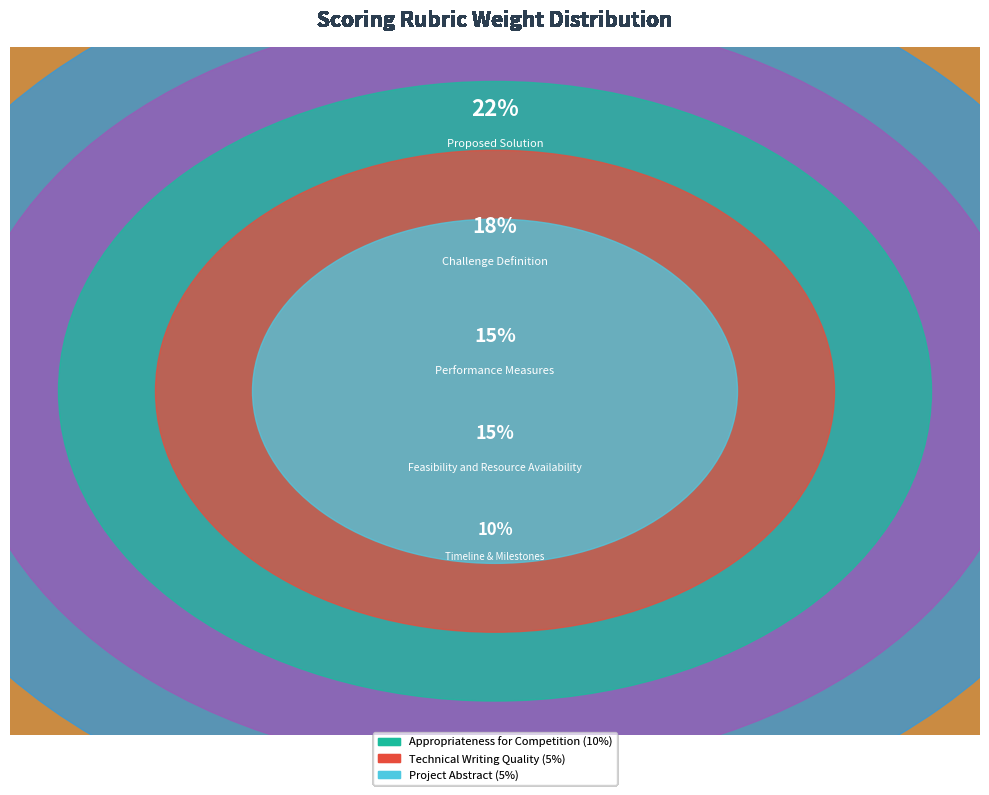

Count the number of slices in the pie.

8